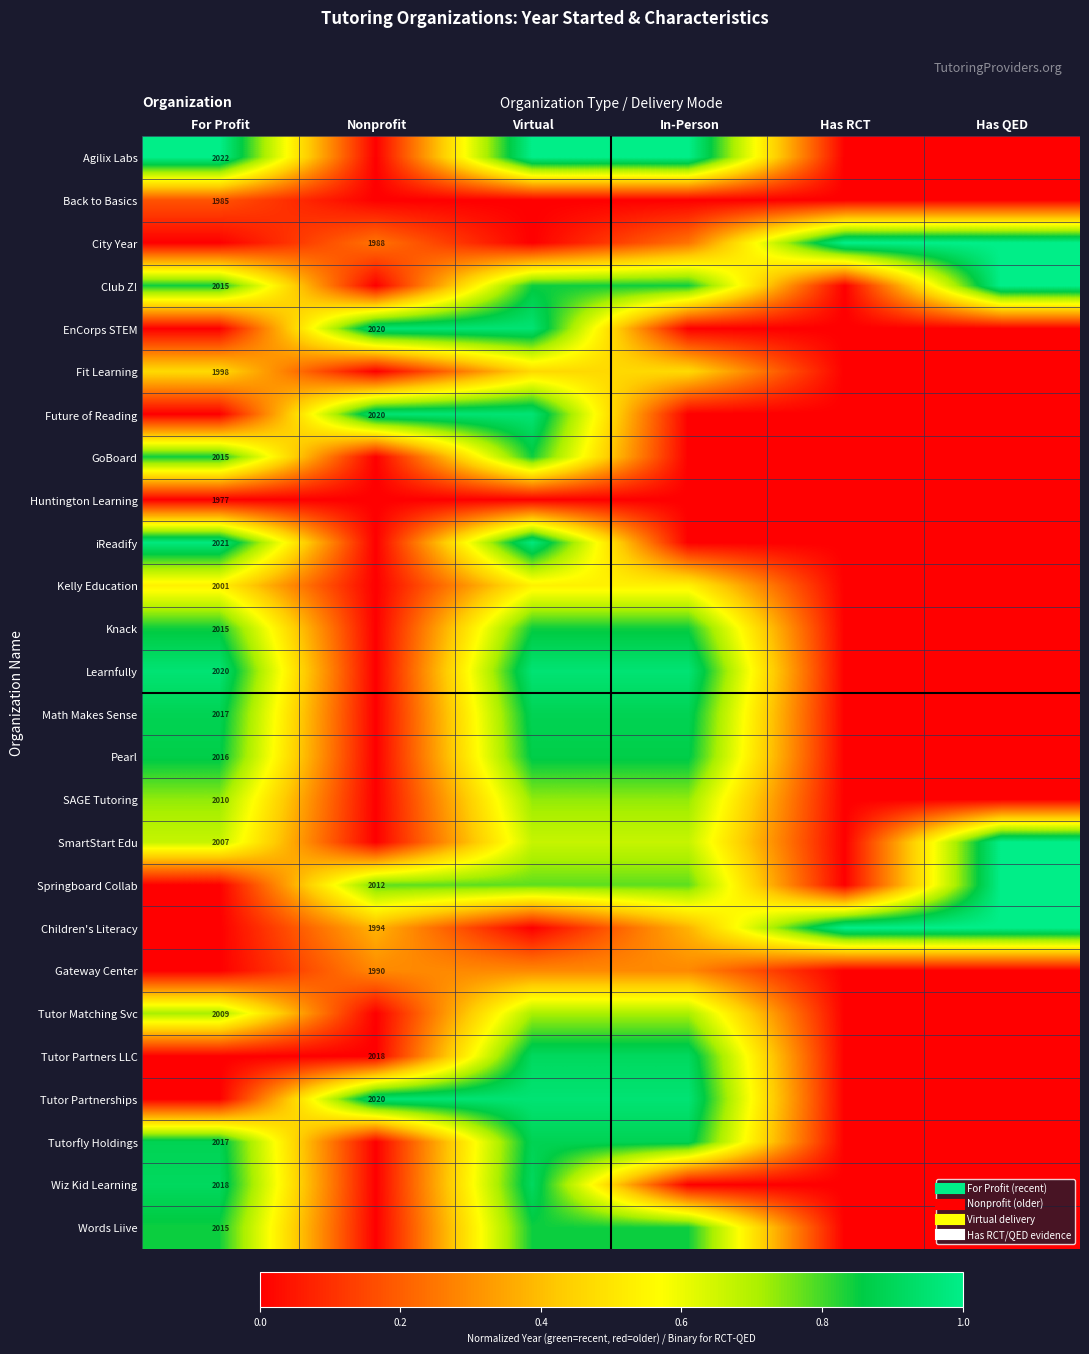

Is it true that GoBoard equals -0.3 at Nonprofit?

False